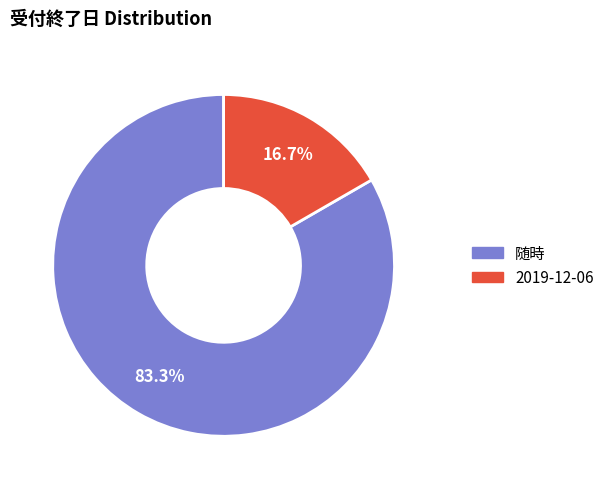

To the nearest percent, what is the average slice percentage?

50%